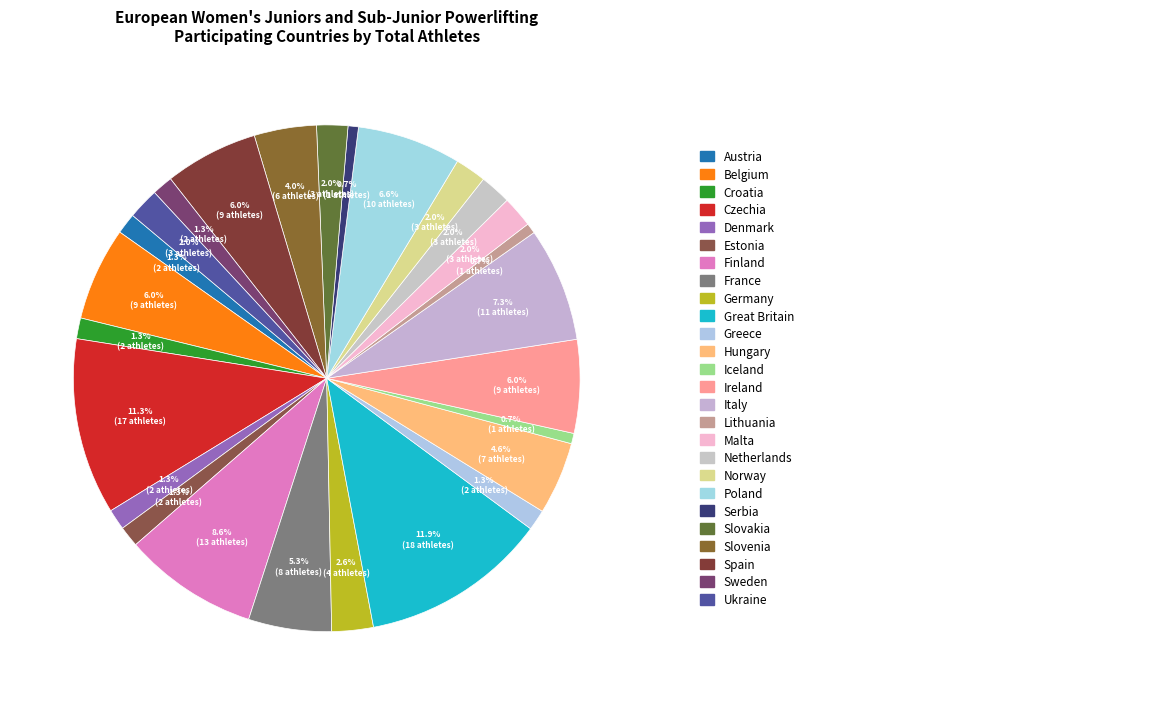

Is there any slice that represents more than half of the pie?

No